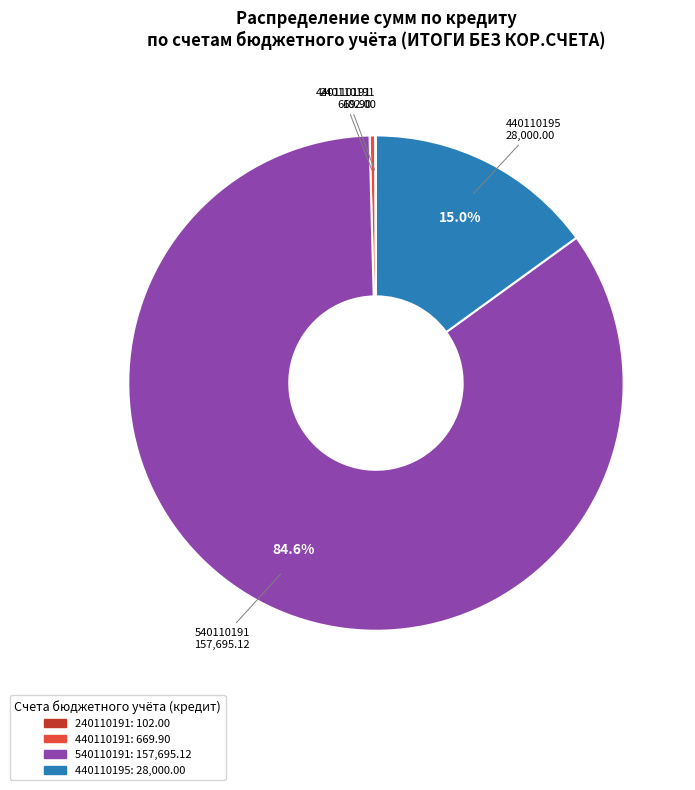

Does any single category account for the majority?

Yes